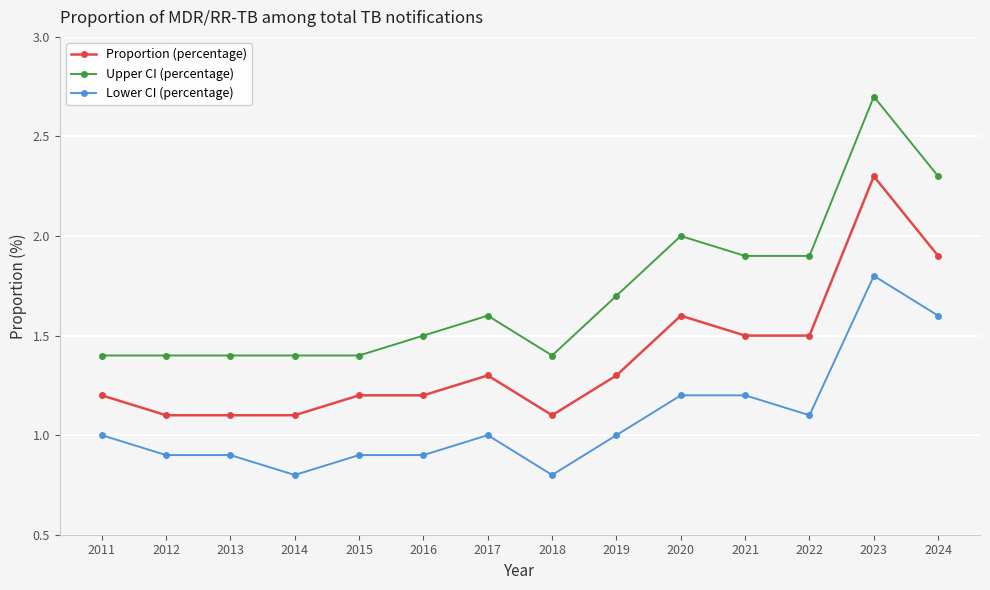

Does the chart have visible grid lines?

Yes